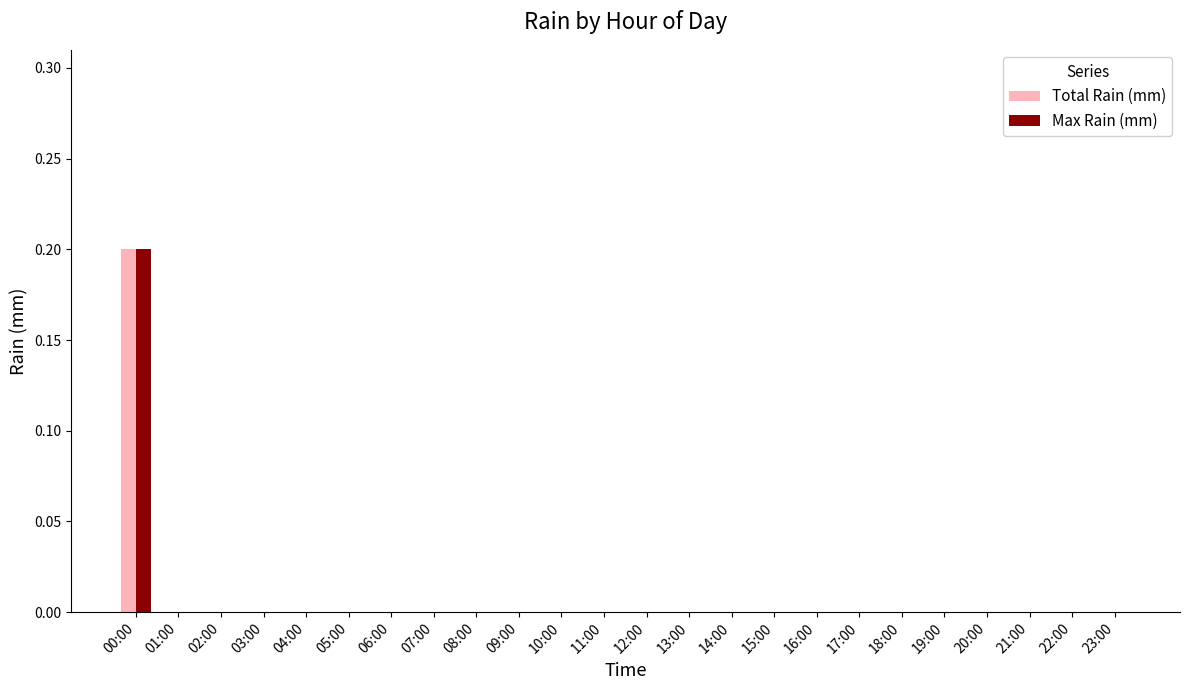

Is the value of Total Rain (mm) at 00:00 greater than the value of Max Rain (mm) at 06:00?

Yes